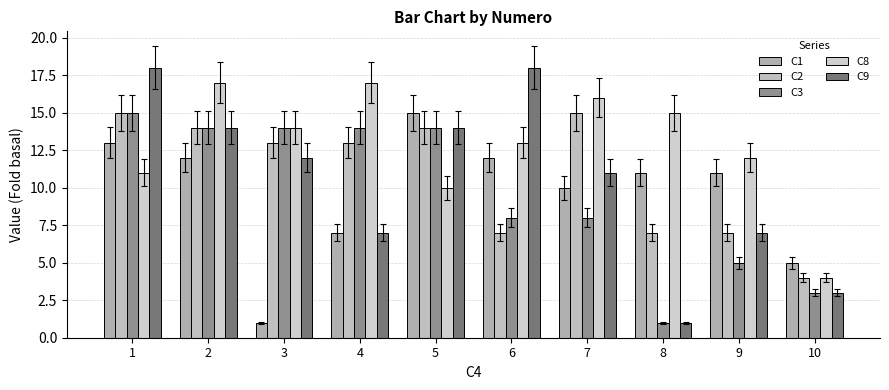

How many bars are there in each group?

5